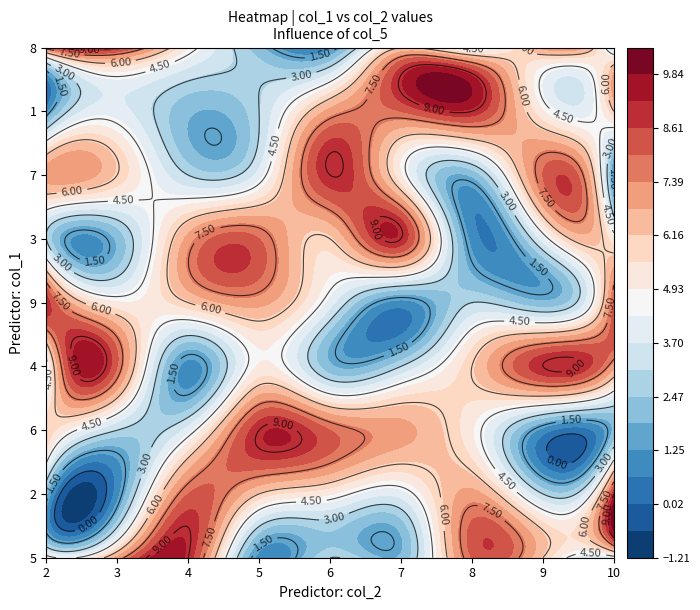

What is the difference between the second highest and second lowest values in the 7 series?

6